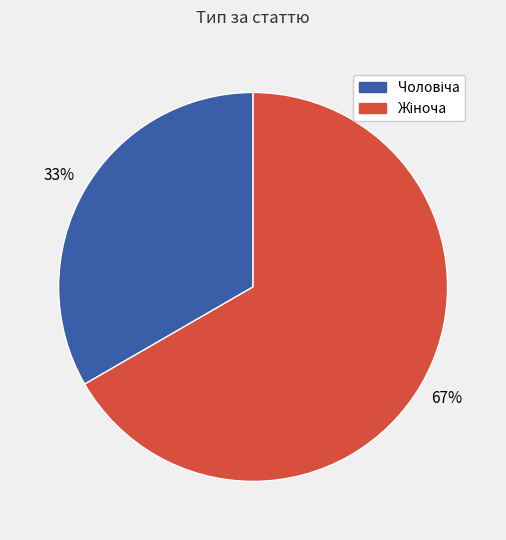

Count the number of slices in the pie.

2